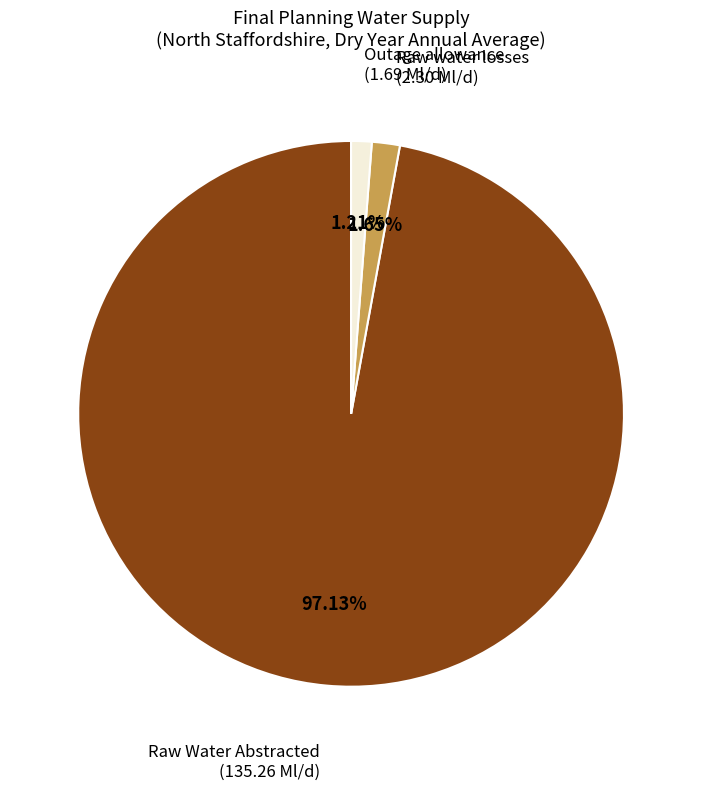

To the nearest percent, what percentage of the pie is Raw Water Abstracted?

97%